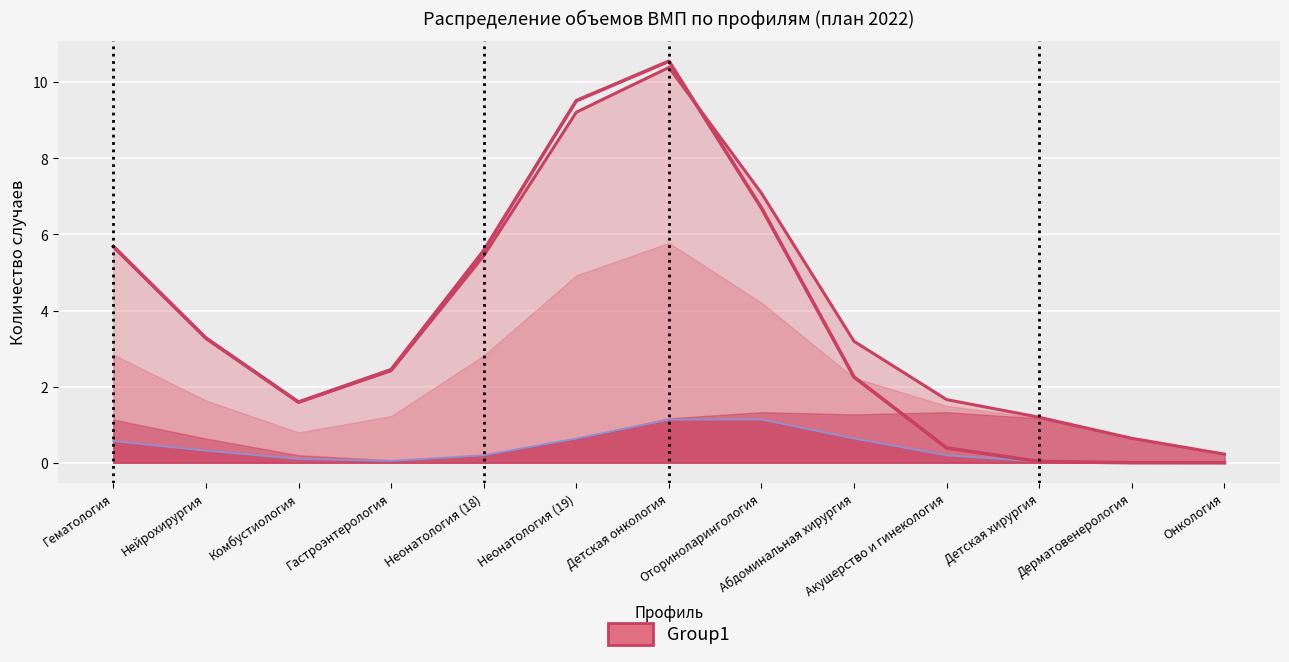

What is the sum of all values?

48.0